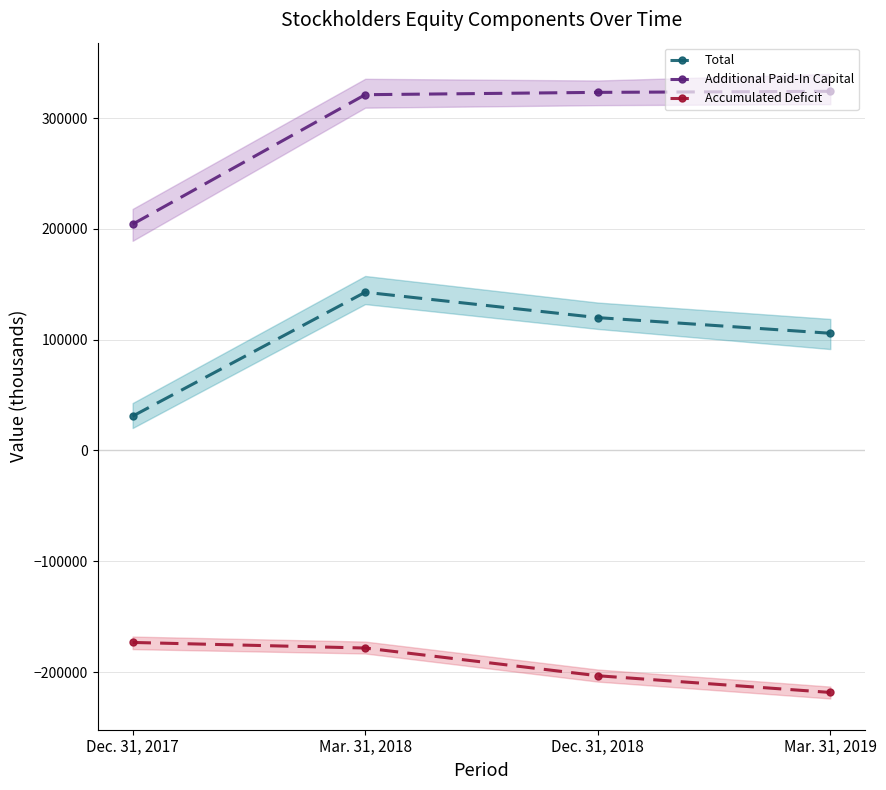

At how many categories does at least one series exceed -93867?

4